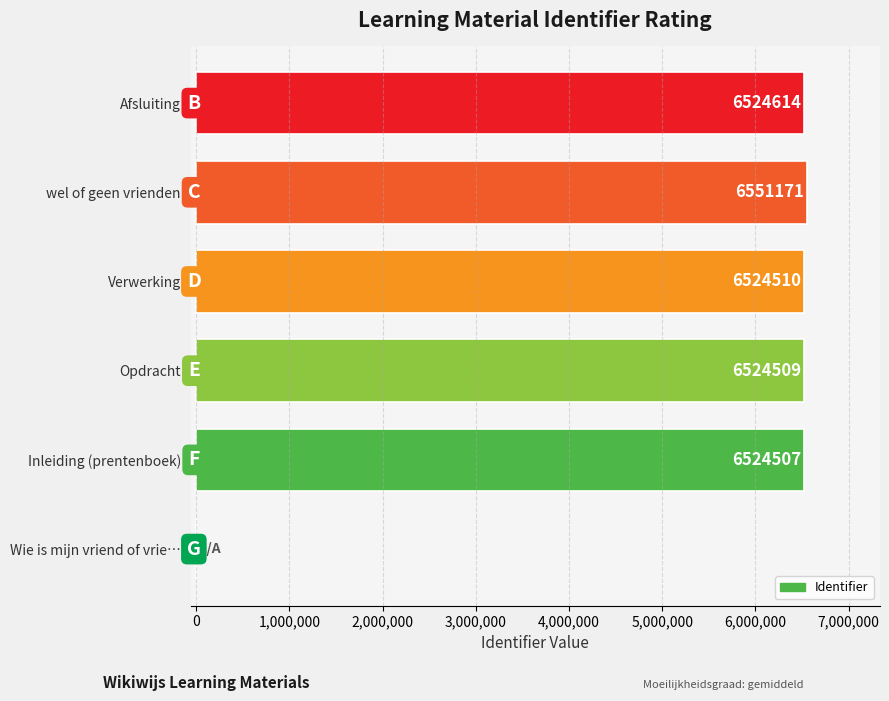

What is the maximum value shown in the chart?

6551171